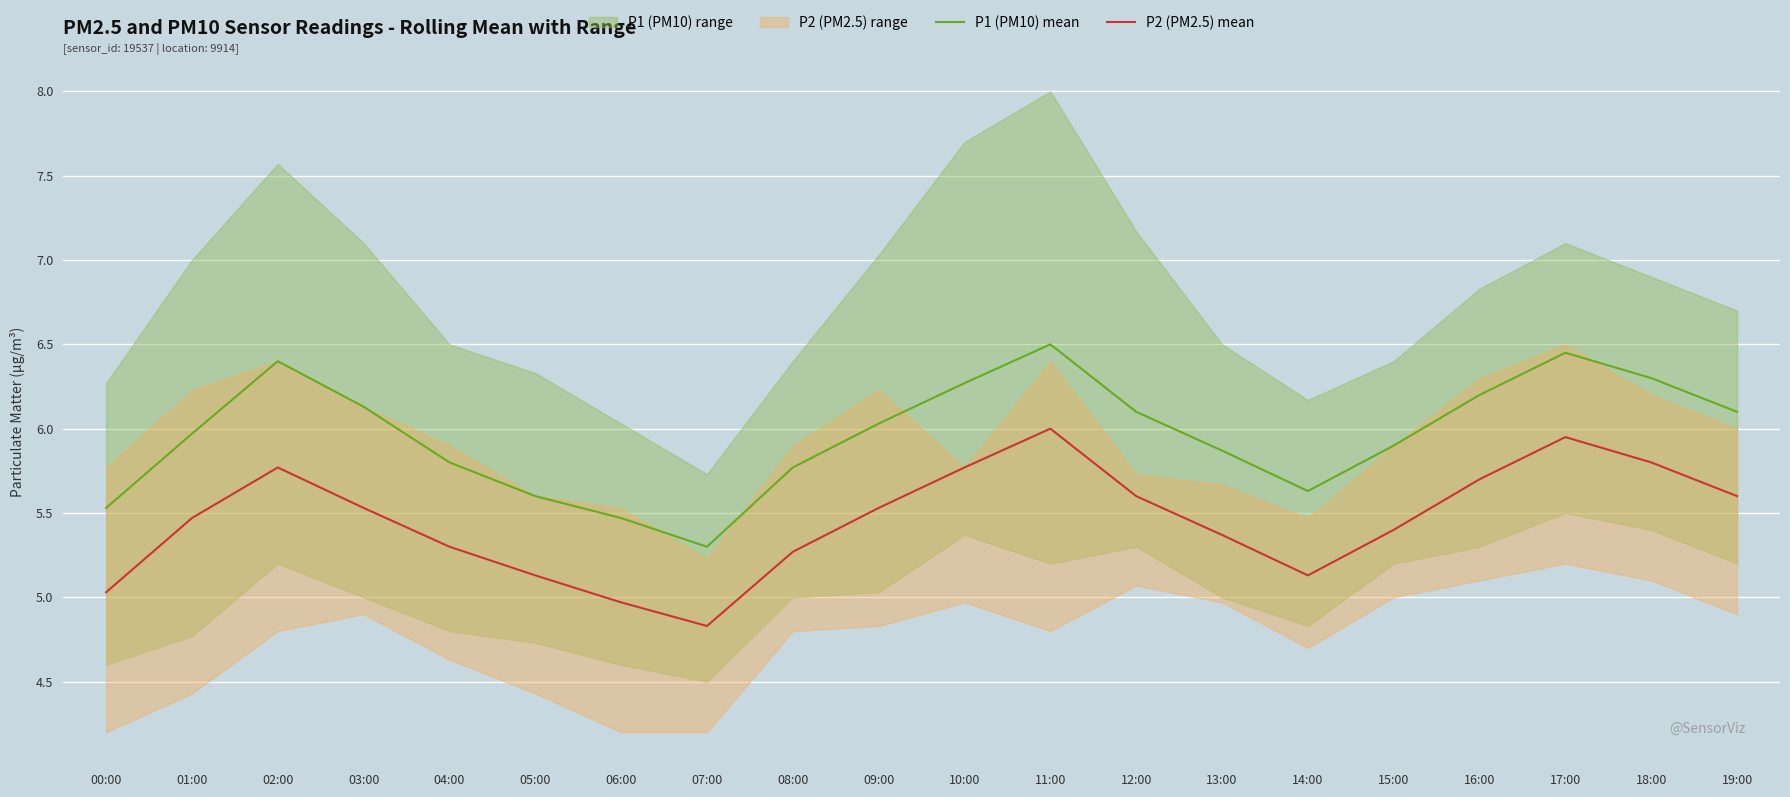

Reading left to right, extract all data points from this chart.

P1 (PM10) mean: 00:00=5.5	01:00=6.0	02:00=6.4	03:00=6.1	04:00=5.8	05:00=5.6	06:00=5.5	07:00=5.3	08:00=5.8	09:00=6.0	10:00=6.3	11:00=6.5	12:00=6.1	13:00=5.9	14:00=5.6	15:00=5.9	16:00=6.2	17:00=6.5	18:00=6.3	19:00=6.1
P2 (PM2.5) mean: 00:00=5.0	01:00=5.5	02:00=5.8	03:00=5.5	04:00=5.3	05:00=5.1	06:00=5.0	07:00=4.8	08:00=5.3	09:00=5.5	10:00=5.8	11:00=6.0	12:00=5.6	13:00=5.4	14:00=5.1	15:00=5.4	16:00=5.7	17:00=6.0	18:00=5.8	19:00=5.6